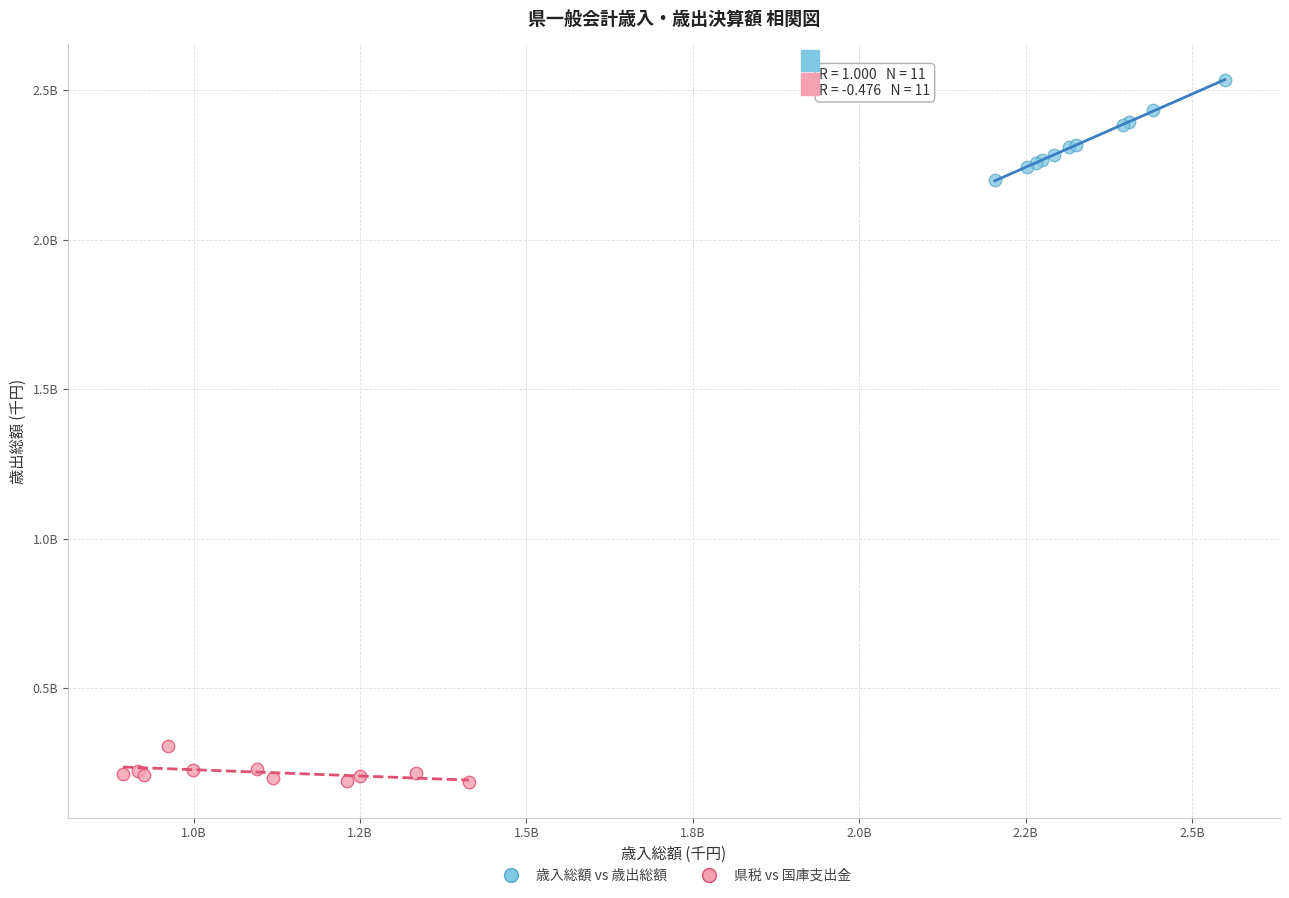

Which series contains the lowest Y value?

県税 vs 国庫支出金